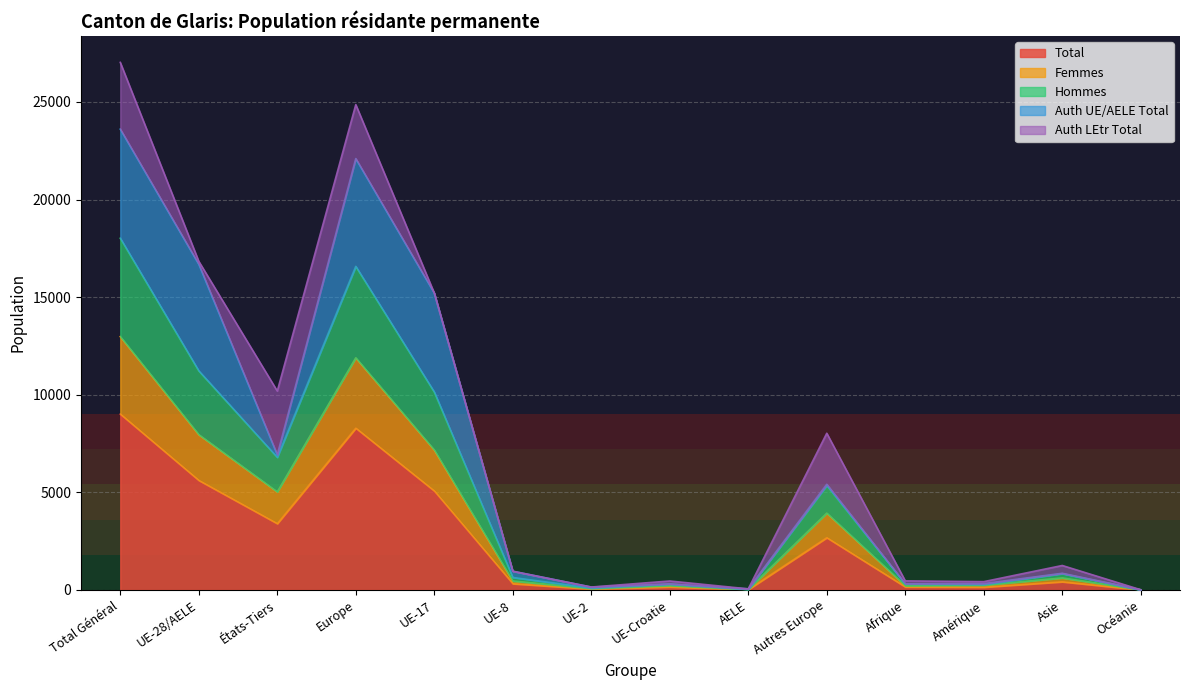

What is the highest value of the Total series?

9009